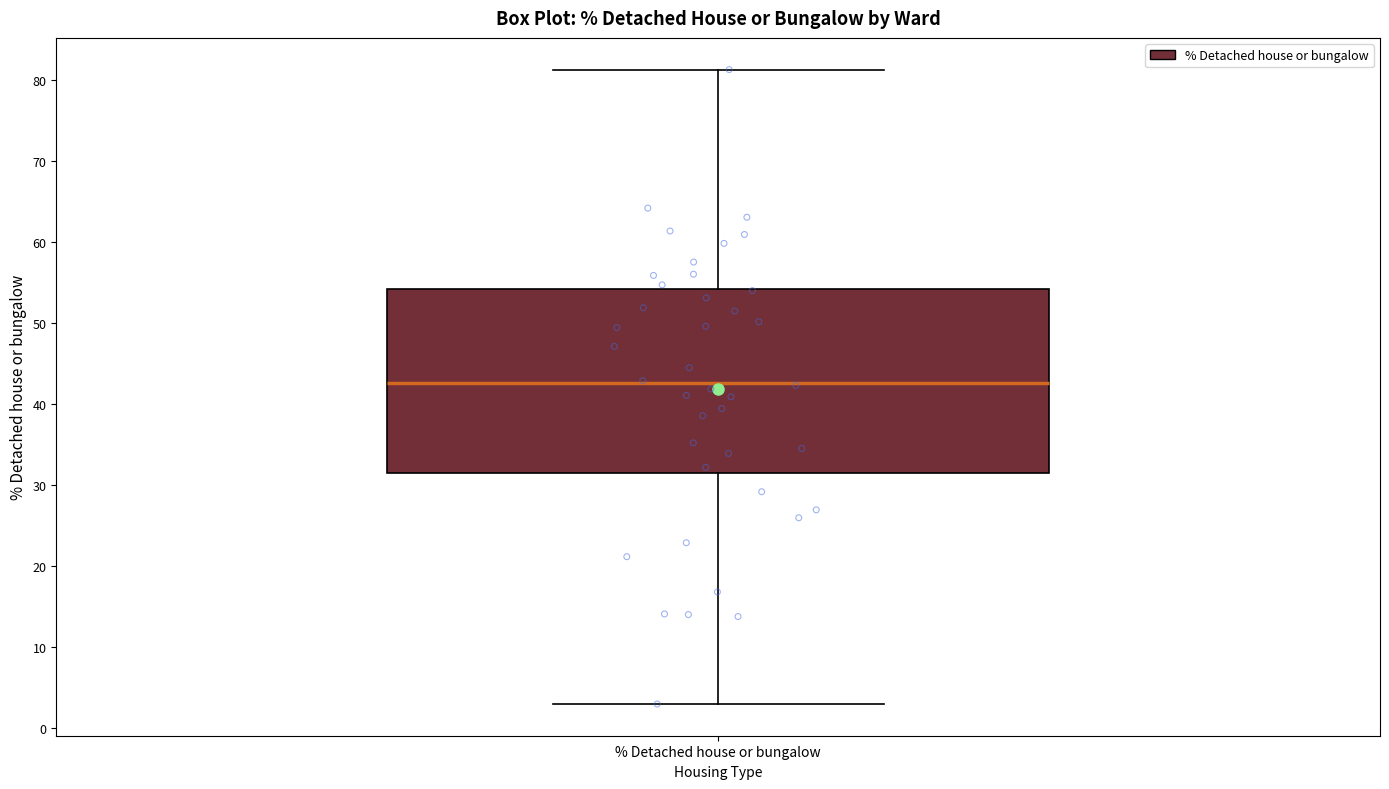

Where does the median line of the box for % Detached house or bungalow sit on the y-axis? The values are not printed on the chart, so give them approximately, as read against the axis.

43